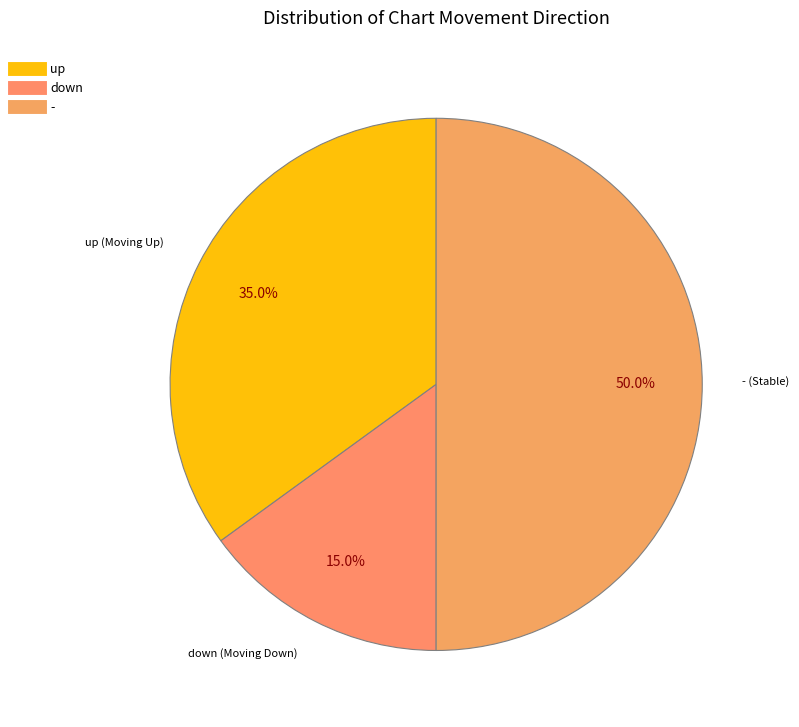

Approximately how many times larger is the value at up compared to down?

2.3